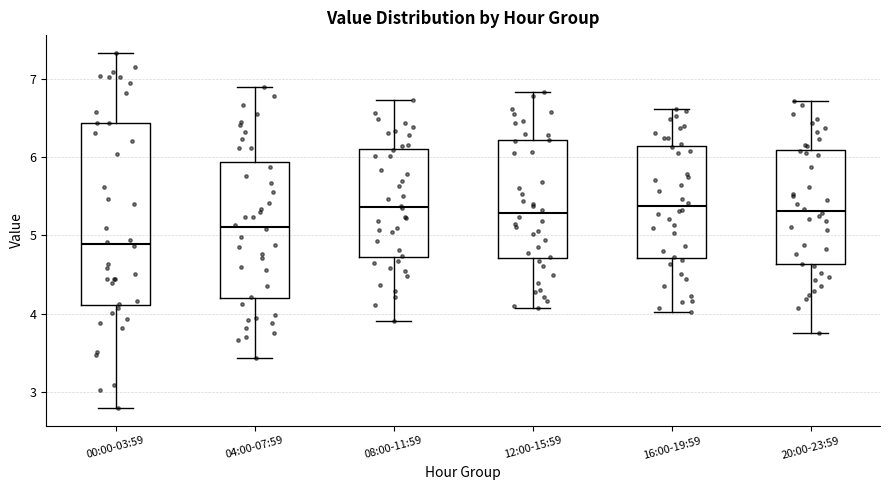

Where does the median line of the box for 20:00-23:59 sit on the y-axis? The values are not printed on the chart, so give them approximately, as read against the axis.

5.3